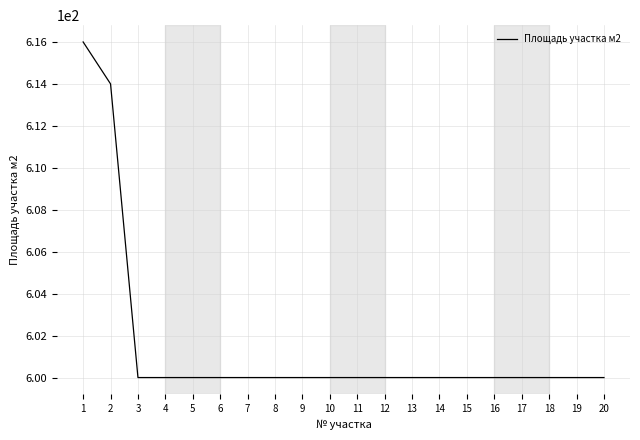

Is it true that the value at 13 is 600?

True